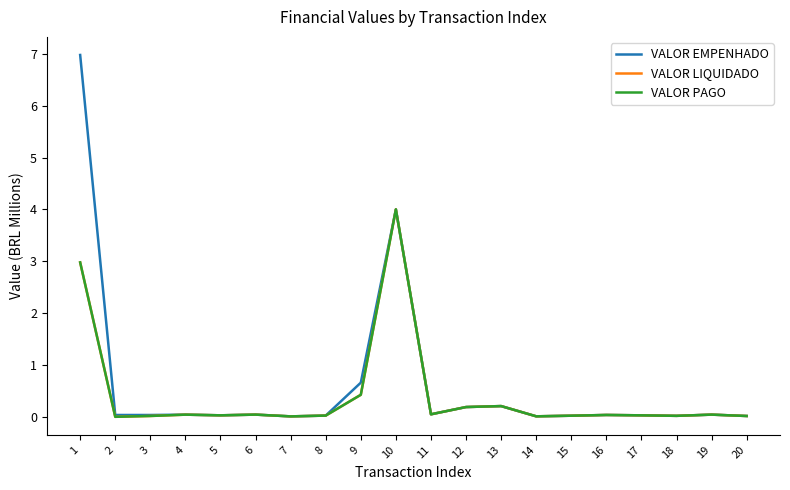

In VALOR PAGO, how many points are lower than both neighbors (excluding endpoints)?

6